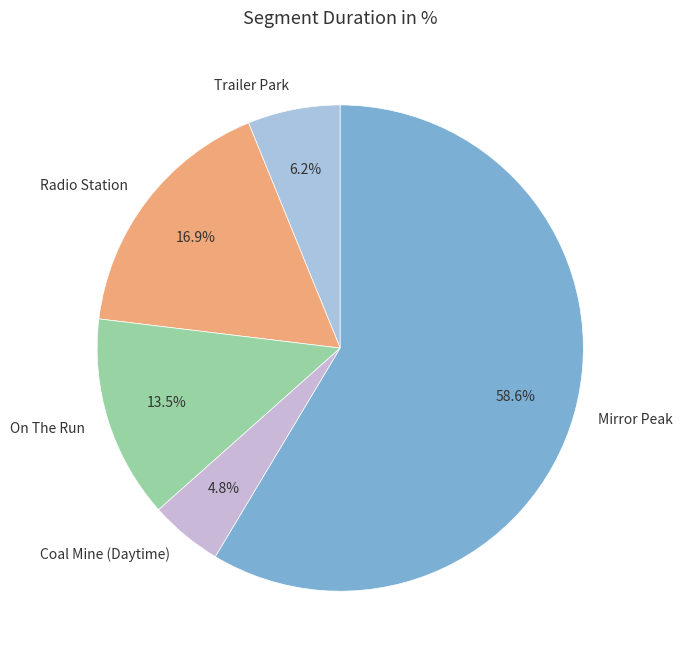

To the nearest percent, what percentage of the pie is Mirror Peak?

59%